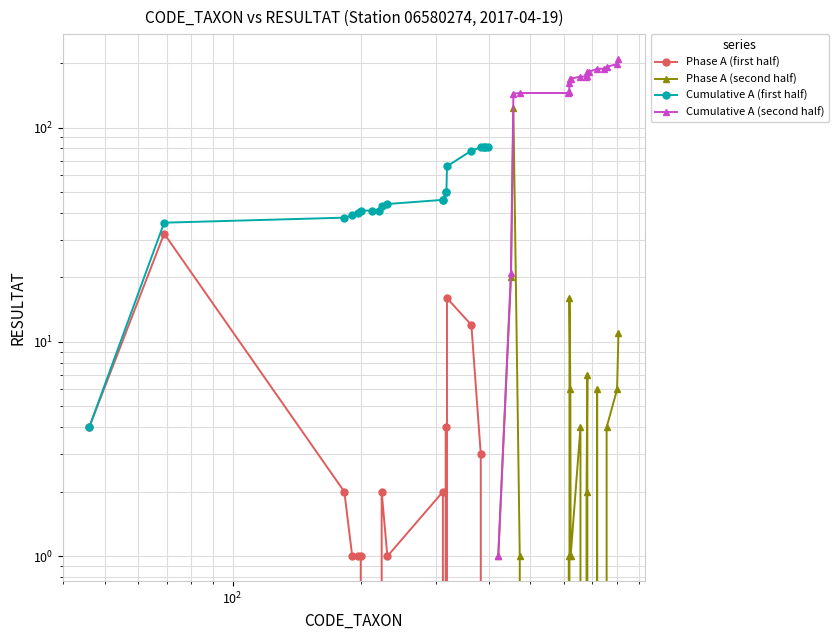

Does the chart have visible grid lines?

Yes